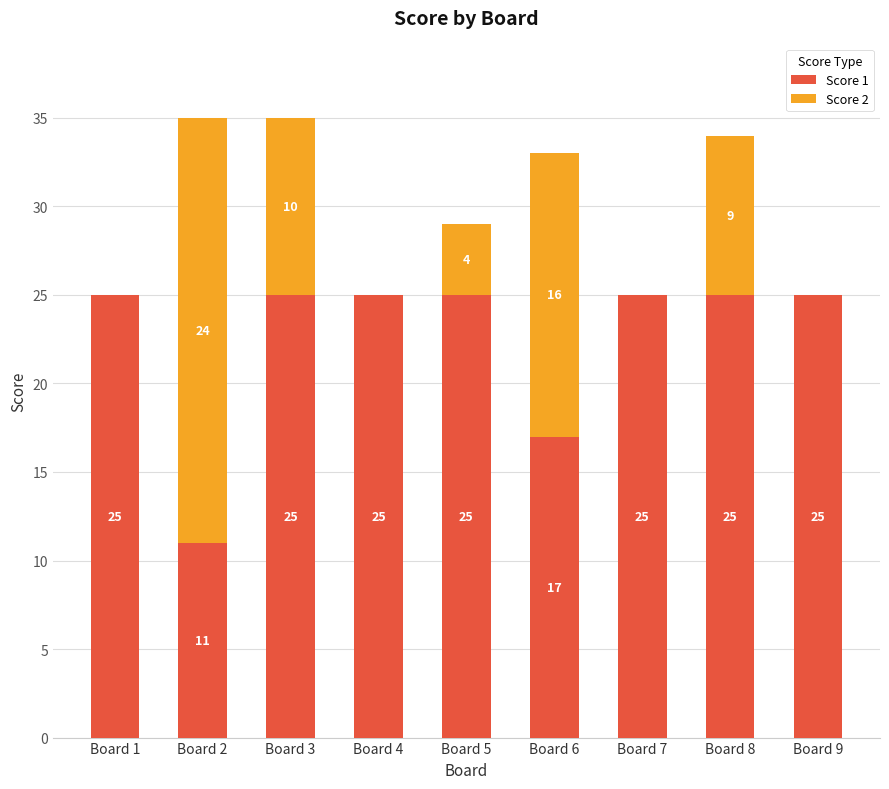

What is the highest value of the Score 1 series?

25